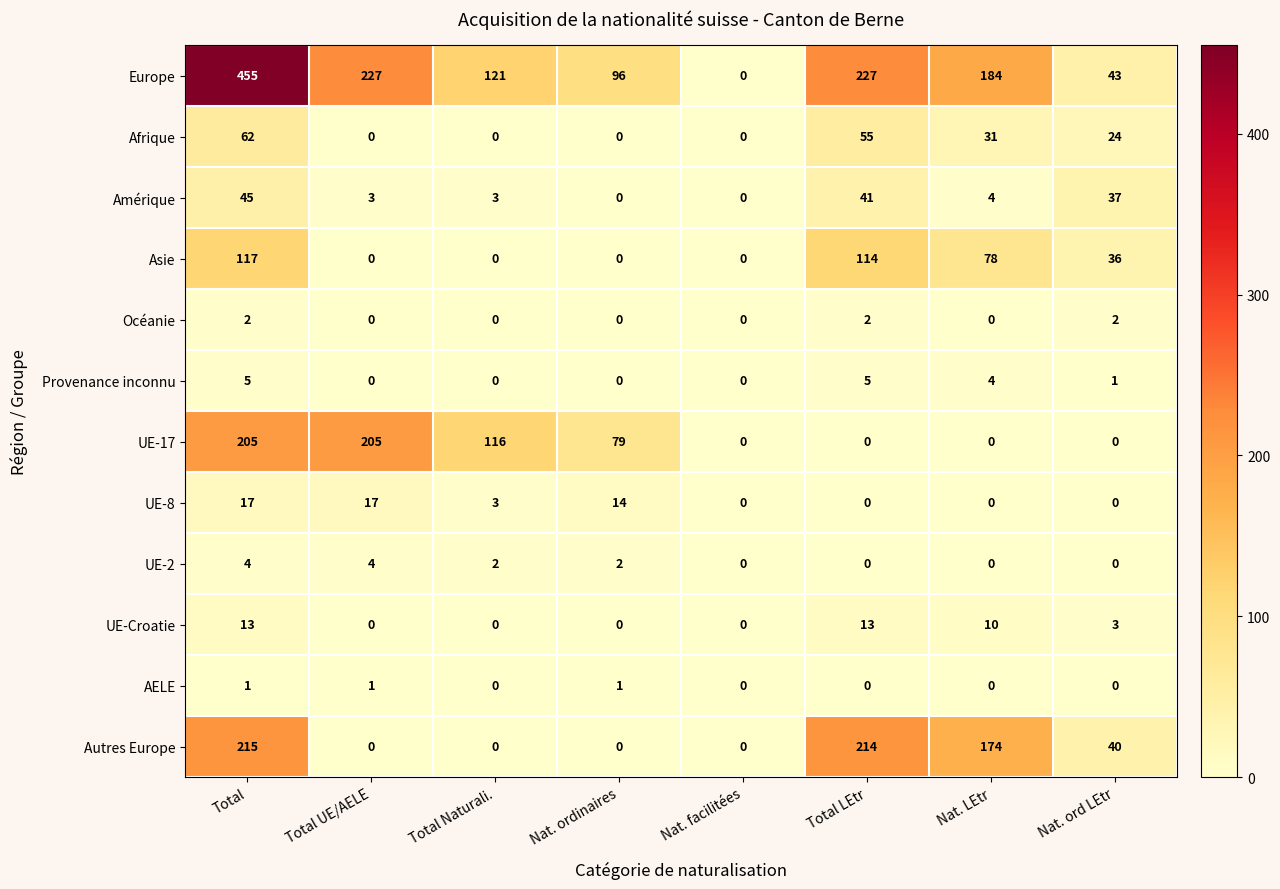

Which series has the widest spread of values?

Europe